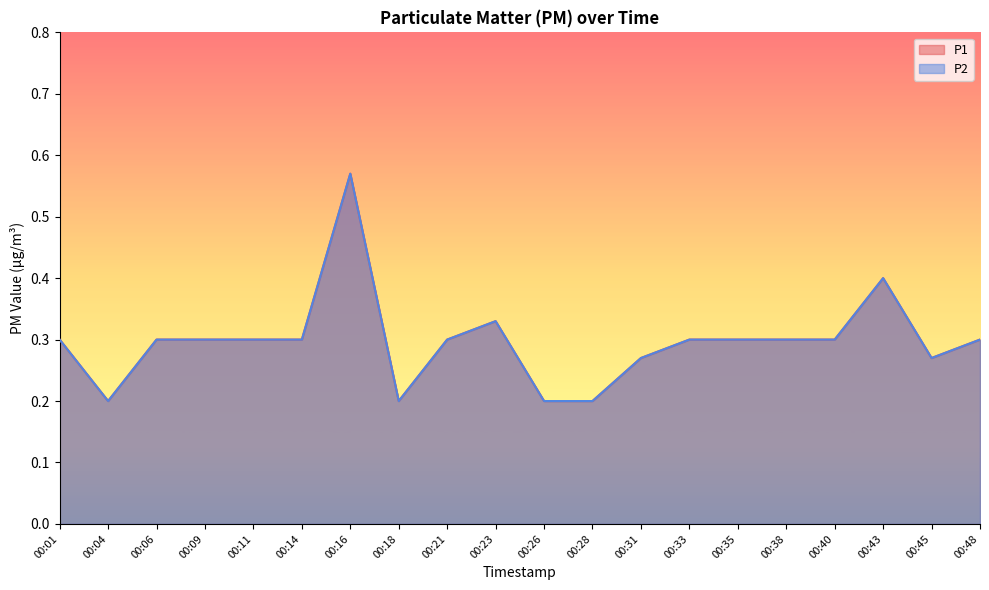

Reading right to left, extract all data points from this chart.

P1: 00:48=0.3	00:45=0.3	00:43=0.4	00:40=0.3	00:38=0.3	00:35=0.3	00:33=0.3	00:31=0.3	00:28=0.2	00:26=0.2	00:23=0.3	00:21=0.3	00:18=0.2	00:16=0.6	00:14=0.3	00:11=0.3	00:09=0.3	00:06=0.3	00:04=0.2	00:01=0.3
P2: 00:48=0.3	00:45=0.3	00:43=0.4	00:40=0.3	00:38=0.3	00:35=0.3	00:33=0.3	00:31=0.3	00:28=0.2	00:26=0.2	00:23=0.3	00:21=0.3	00:18=0.2	00:16=0.6	00:14=0.3	00:11=0.3	00:09=0.3	00:06=0.3	00:04=0.2	00:01=0.3